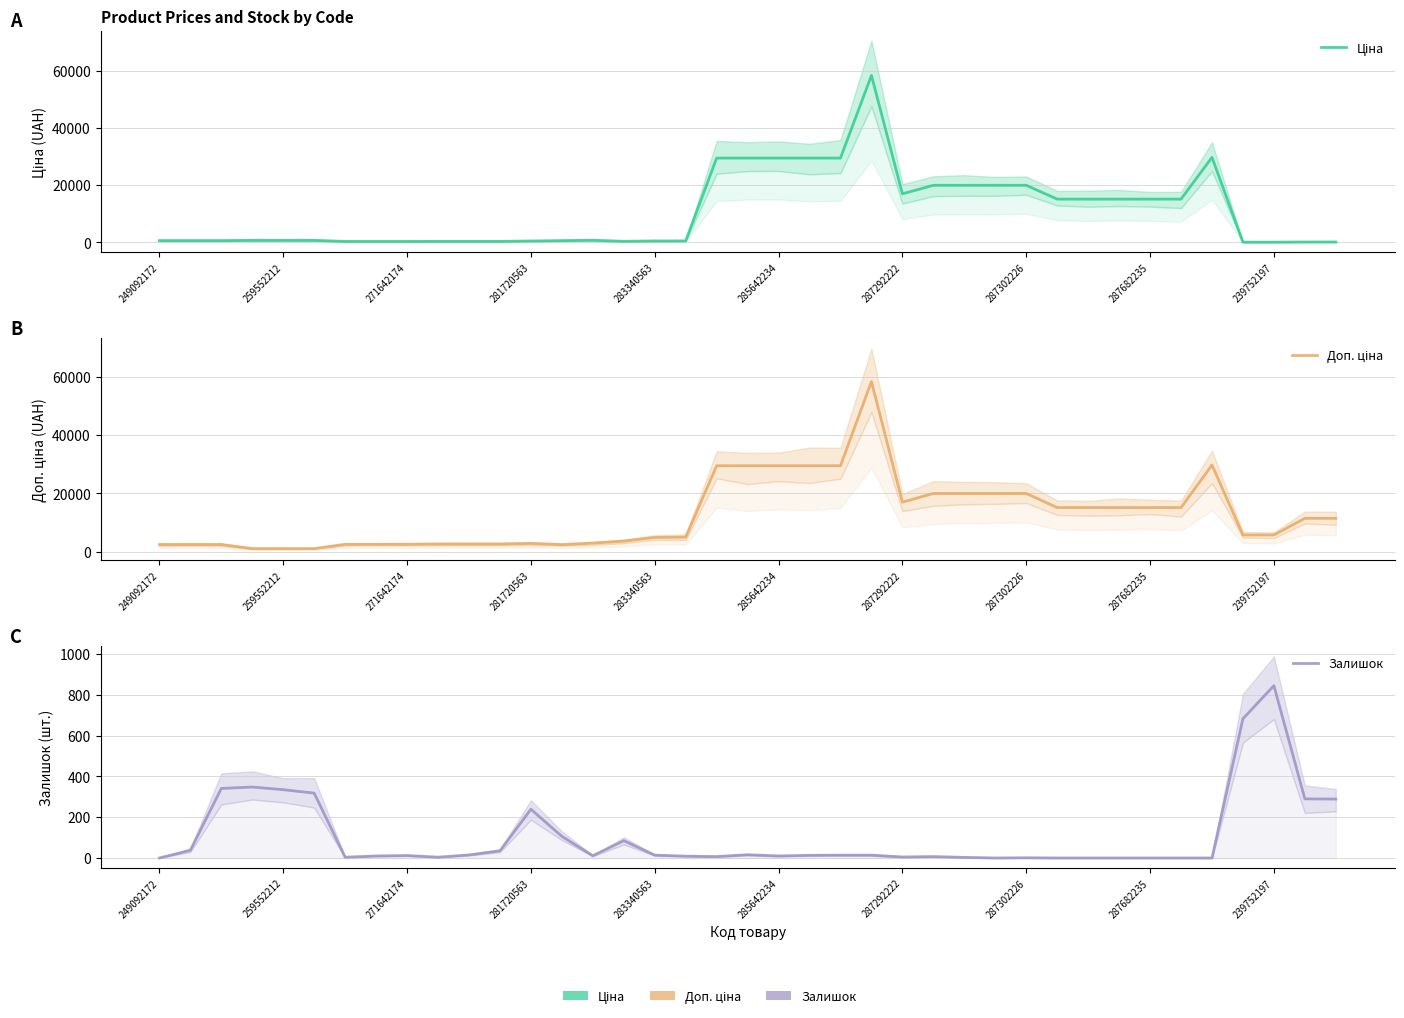

True or false: Доп. ціна and Залишок intersect in this chart.

False